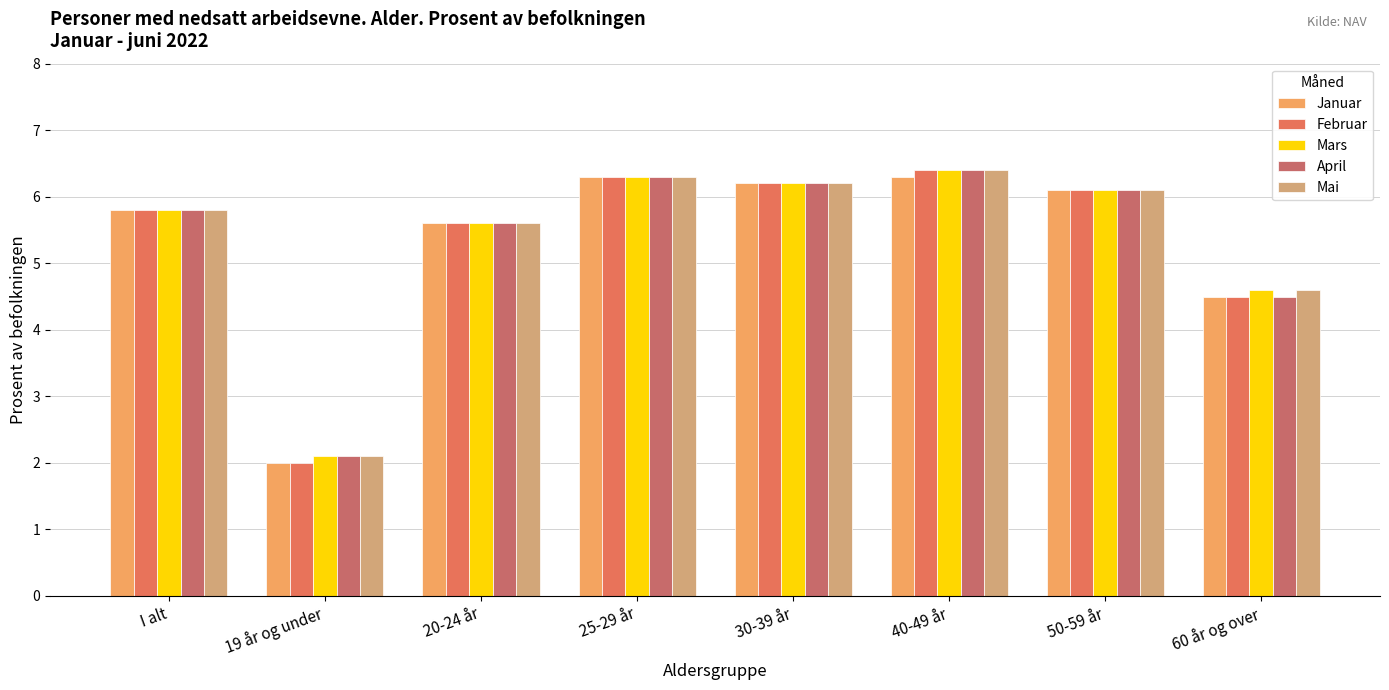

Rank the categories by Februar value from lowest to highest.

19 år og under, 60 år og over, 20-24 år, I alt, 50-59 år, 30-39 år, 25-29 år, 40-49 år